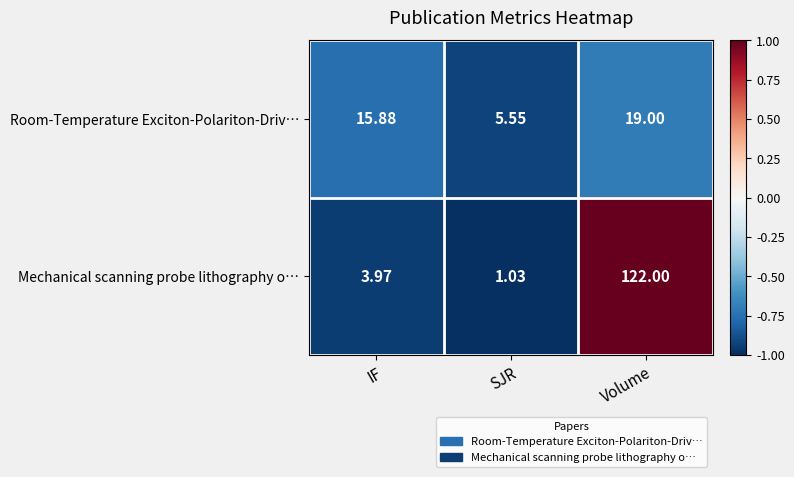

Is the value of Room-Temperature Exciton-Polariton-Driv… at Volume greater than the value of Mechanical scanning probe lithography o… at IF?

Yes